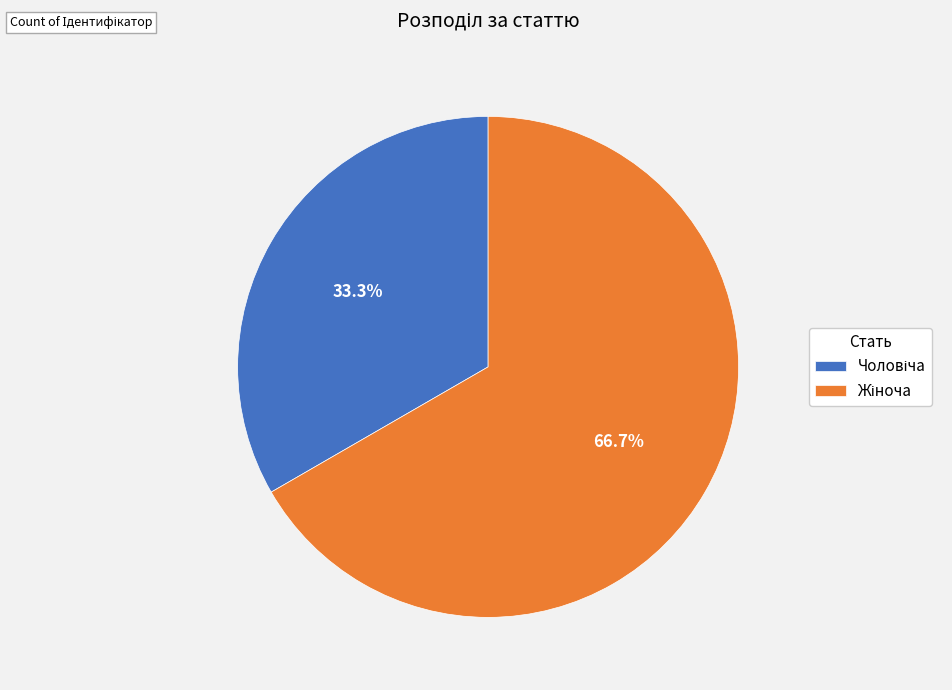

How many slices are in this pie chart?

2